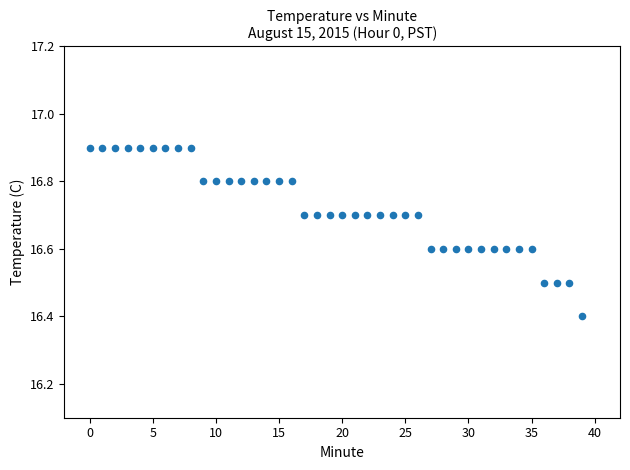

What is the range of Y values (max minus min)?

0.5